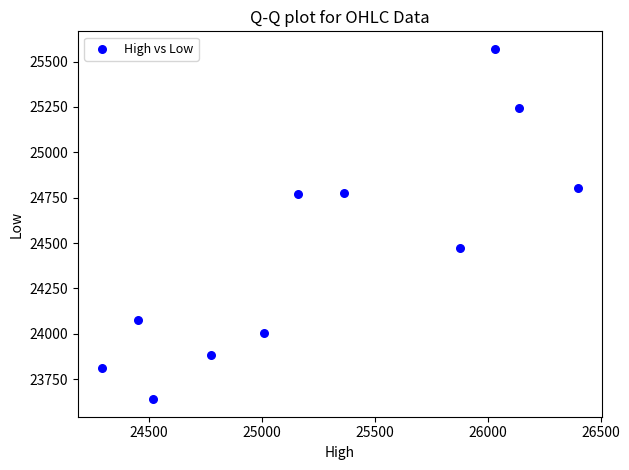

What Y value in the scatter plot is closest to 24604?

24474.3